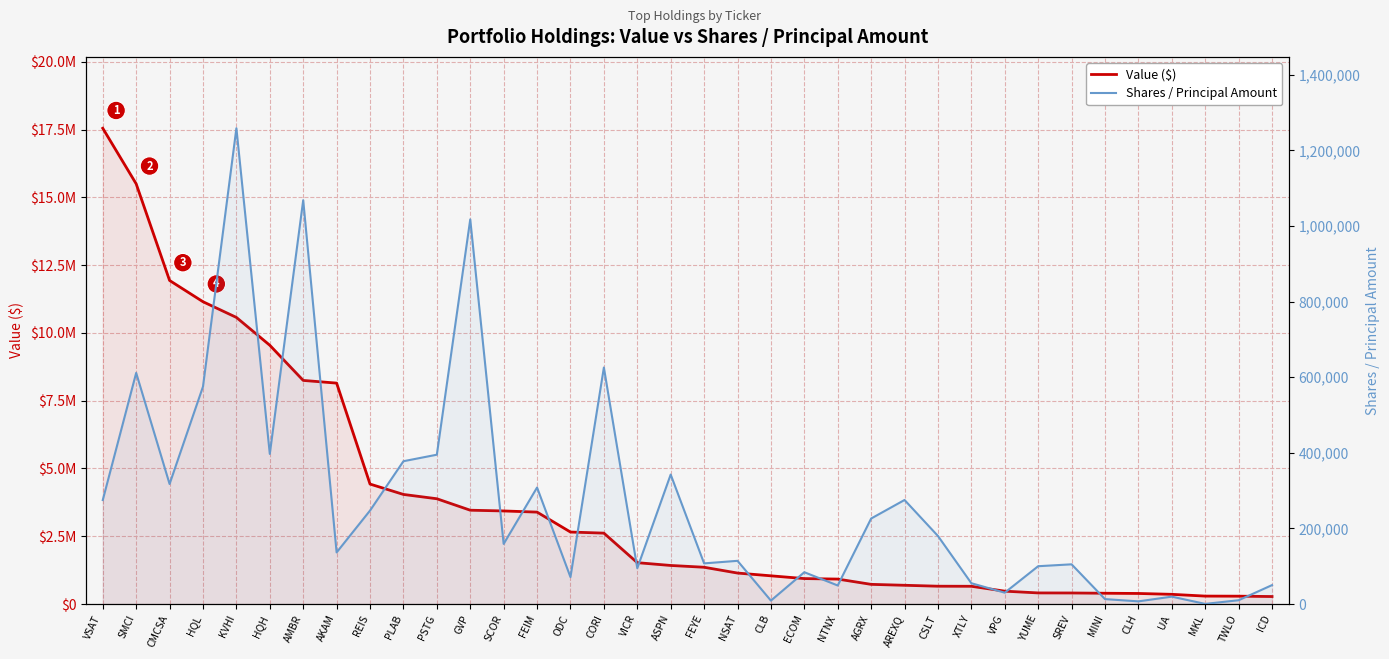

What is the minimum value shown in the chart?

300